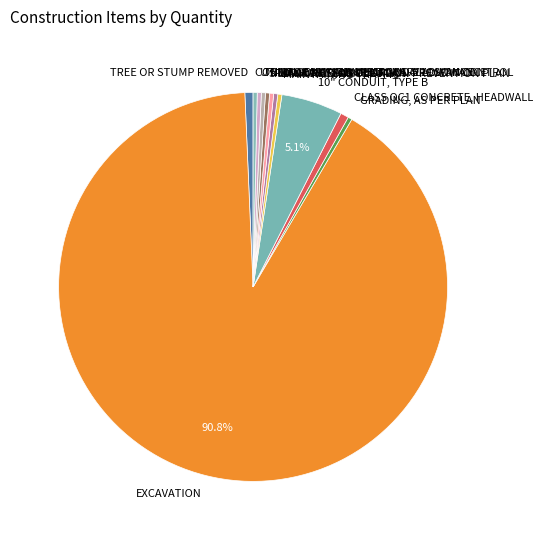

How many segments does this pie chart have?

12